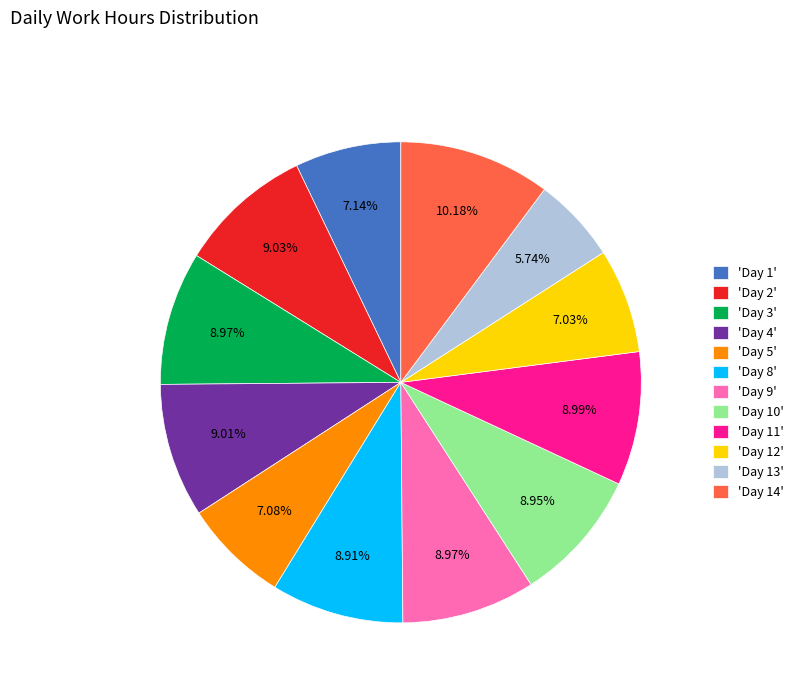

Approximately how many times larger is the value at 'Day 2' compared to 'Day 5'?

1.3